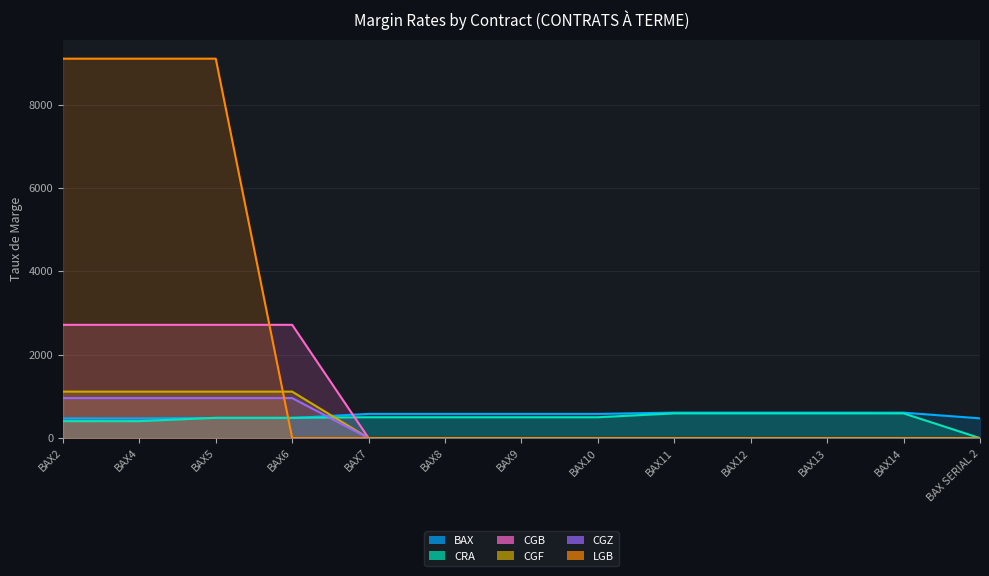

The BAX series shows 612 at BAX13. True or false?

True